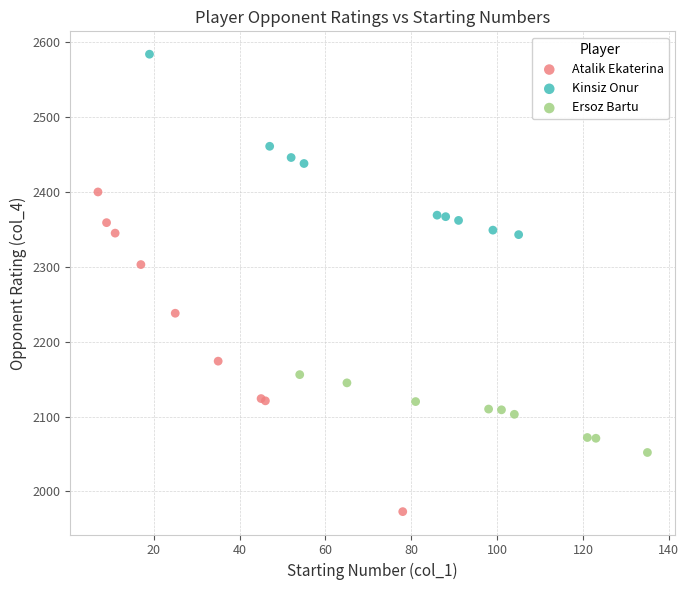

Which series contains the lowest Y value?

Atalik Ekaterina